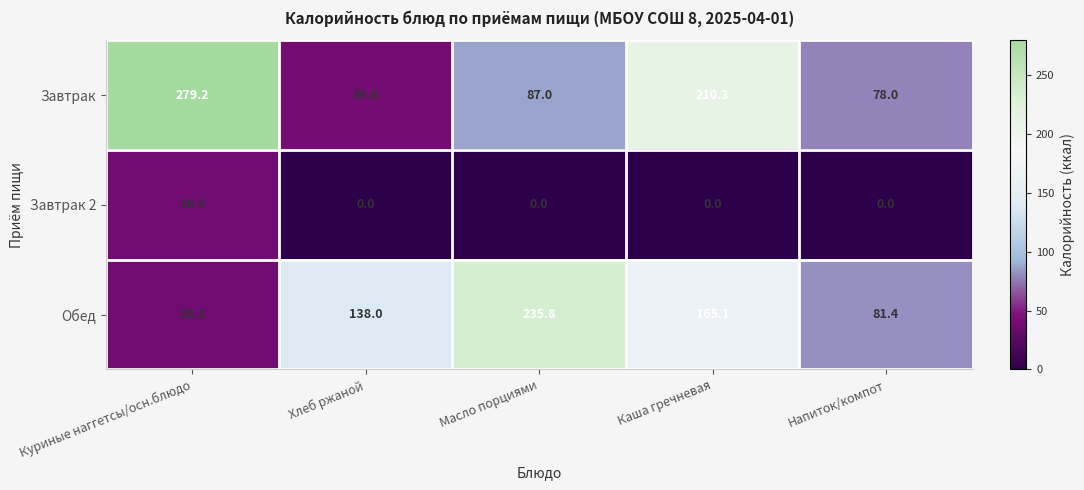

What is the difference between the maximum and second lowest values in the Обед series?

154.4